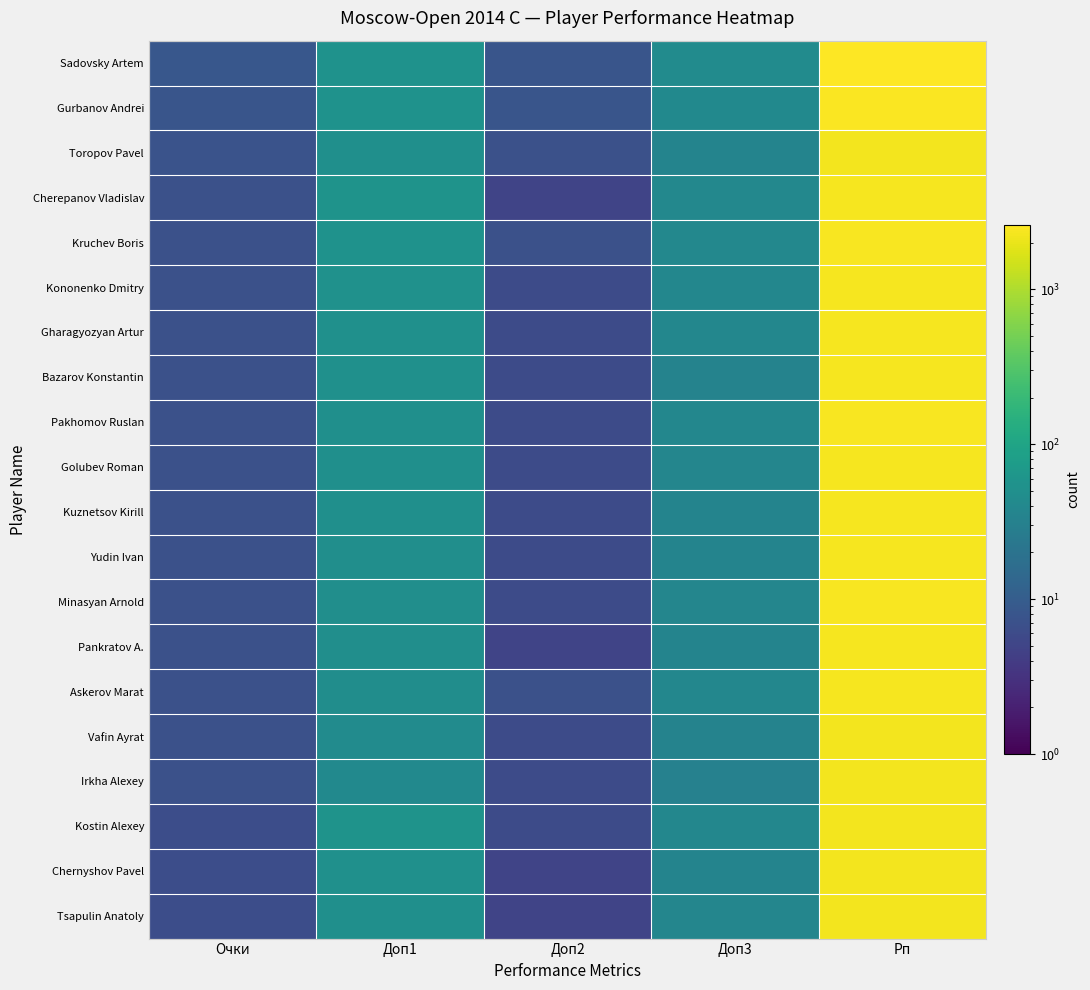

Reading left to right, what are all the values shown in this chart?

Sadovsky Artem: Очки=8.5	Доп1=54.5	Доп2=8.0	Доп3=44.0	Рп=2592.0
Gurbanov Andrei: Очки=8.0	Доп1=54.5	Доп2=8.0	Доп3=42.0	Рп=2504.0
Toropov Pavel: Очки=7.5	Доп1=49.5	Доп2=7.0	Доп3=34.5	Рп=2240.0
Cherepanov Vladislav: Очки=7.0	Доп1=57.0	Доп2=5.0	Доп3=39.0	Рп=2360.0
Kruchev Boris: Очки=7.0	Доп1=54.5	Доп2=7.0	Доп3=39.0	Рп=2390.0
Kononenko Dmitry: Очки=7.0	Доп1=53.0	Доп2=6.0	Доп3=37.5	Рп=2318.0
Gharagyozyan Artur: Очки=7.0	Доп1=51.5	Доп2=6.0	Доп3=38.5	Рп=2327.0
Bazarov Konstantin: Очки=7.0	Доп1=51.5	Доп2=6.0	Доп3=33.5	Рп=2326.0
Pakhomov Ruslan: Очки=7.0	Доп1=50.0	Доп2=6.0	Доп3=37.5	Рп=2379.0
Golubev Roman: Очки=7.0	Доп1=49.5	Доп2=6.0	Доп3=36.5	Рп=2324.0
Kuznetsov Kirill: Очки=7.0	Доп1=49.5	Доп2=6.0	Доп3=35.0	Рп=2340.0
Yudin Ivan: Очки=7.0	Доп1=49.0	Доп2=6.0	Доп3=35.0	Рп=2343.0
Minasyan Arnold: Очки=7.0	Доп1=48.5	Доп2=6.0	Доп3=37.0	Рп=2365.0
Pankratov A.: Очки=7.0	Доп1=48.0	Доп2=5.0	Доп3=35.0	Рп=2305.0
Askerov Marat: Очки=7.0	Доп1=46.5	Доп2=7.0	Доп3=38.0	Рп=2308.0
Vafin Ayrat: Очки=7.0	Доп1=45.0	Доп2=6.0	Доп3=33.5	Рп=2254.0
Irkha Alexey: Очки=7.0	Доп1=41.5	Доп2=6.0	Доп3=32.0	Рп=2243.0
Kostin Alexey: Очки=6.5	Доп1=57.0	Доп2=6.0	Доп3=37.5	Рп=2291.0
Chernyshov Pavel: Очки=6.5	Доп1=52.0	Доп2=5.0	Доп3=35.0	Рп=2278.0
Tsapulin Anatoly: Очки=6.5	Доп1=50.5	Доп2=5.0	Доп3=36.5	Рп=2279.0